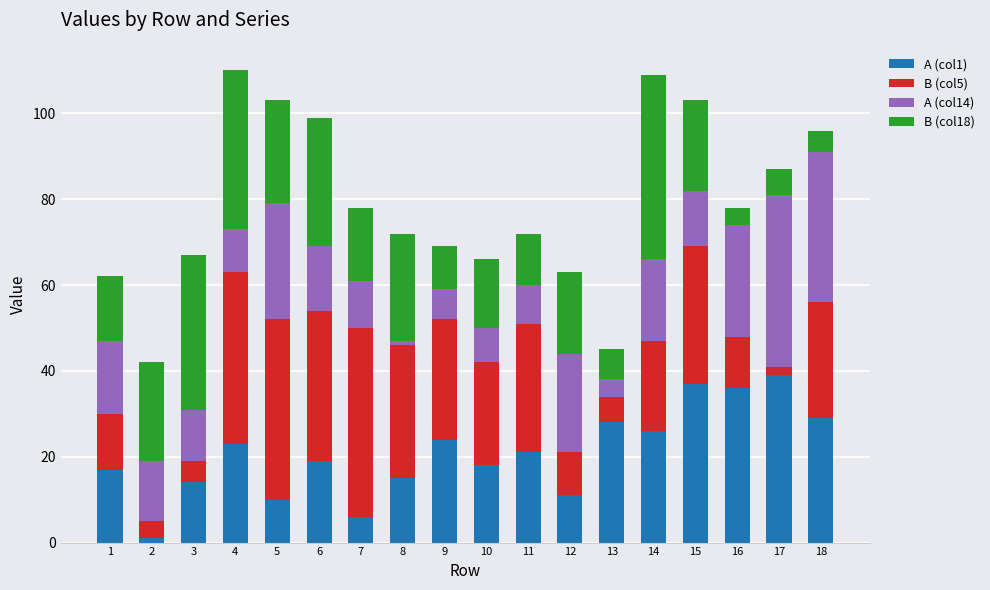

True or false: A (col1) has a value of 24 at 9.

True